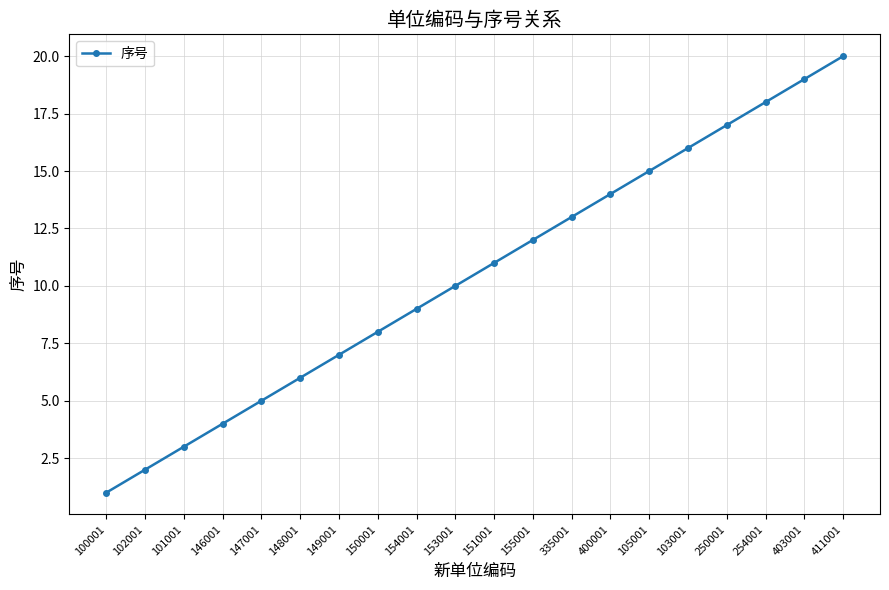

What is the label of the 19th point from the right?

102001